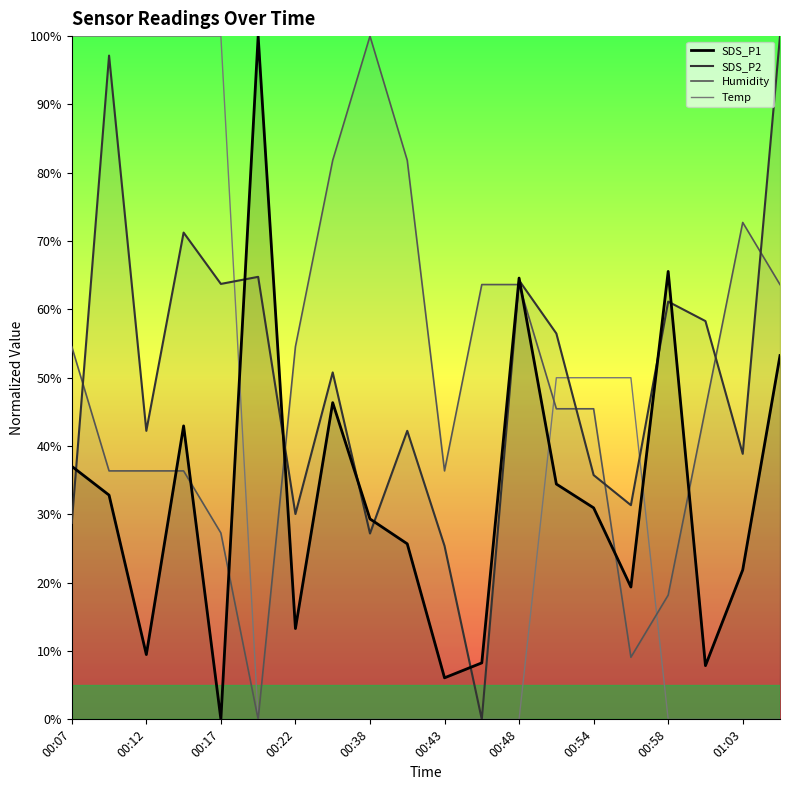

What is the average value of the SDS_P1 series?

32.5